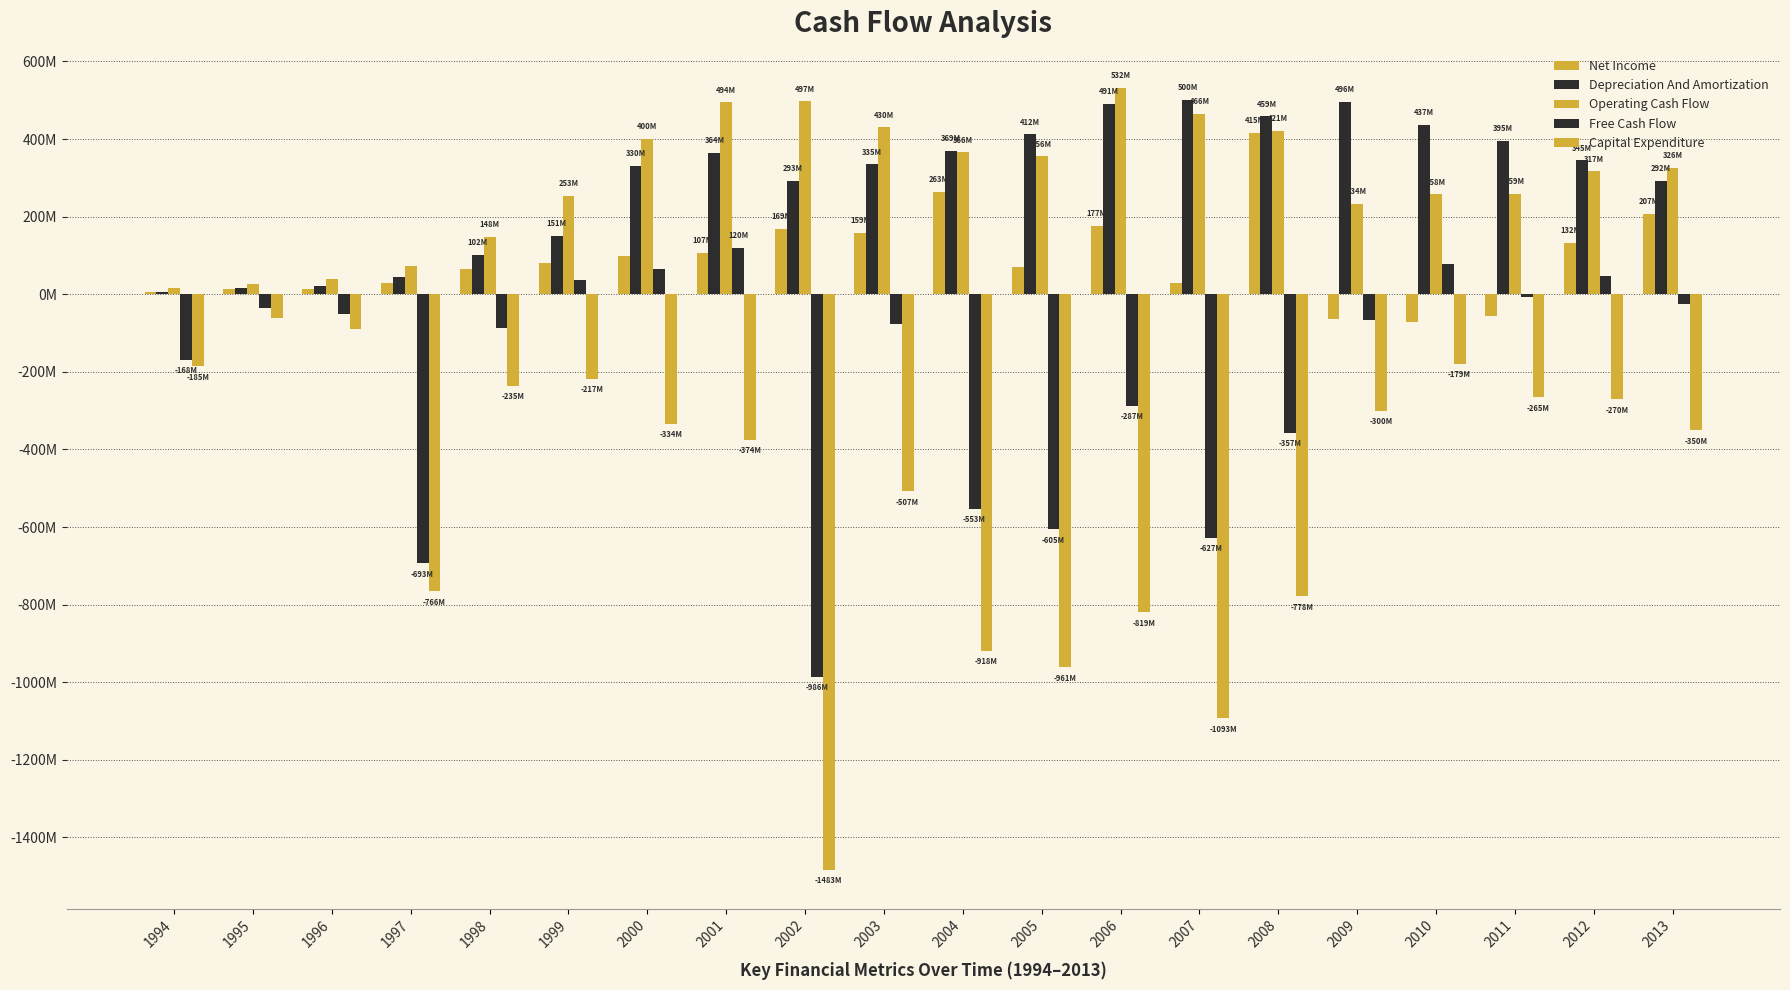

Where does the Operating Cash Flow series first go above 325?

2000